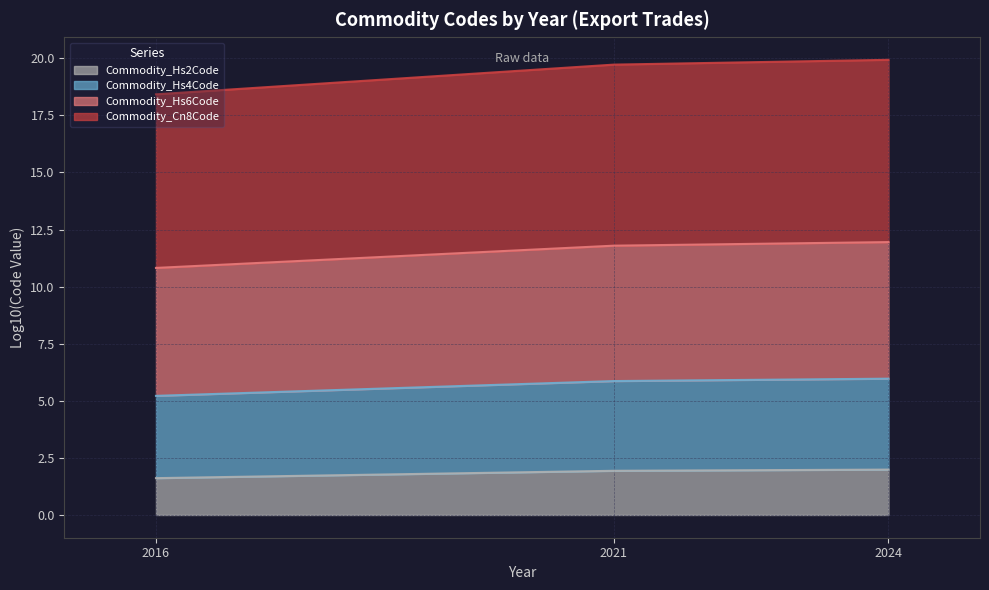

What is the total value across all series at 2016?

18.4